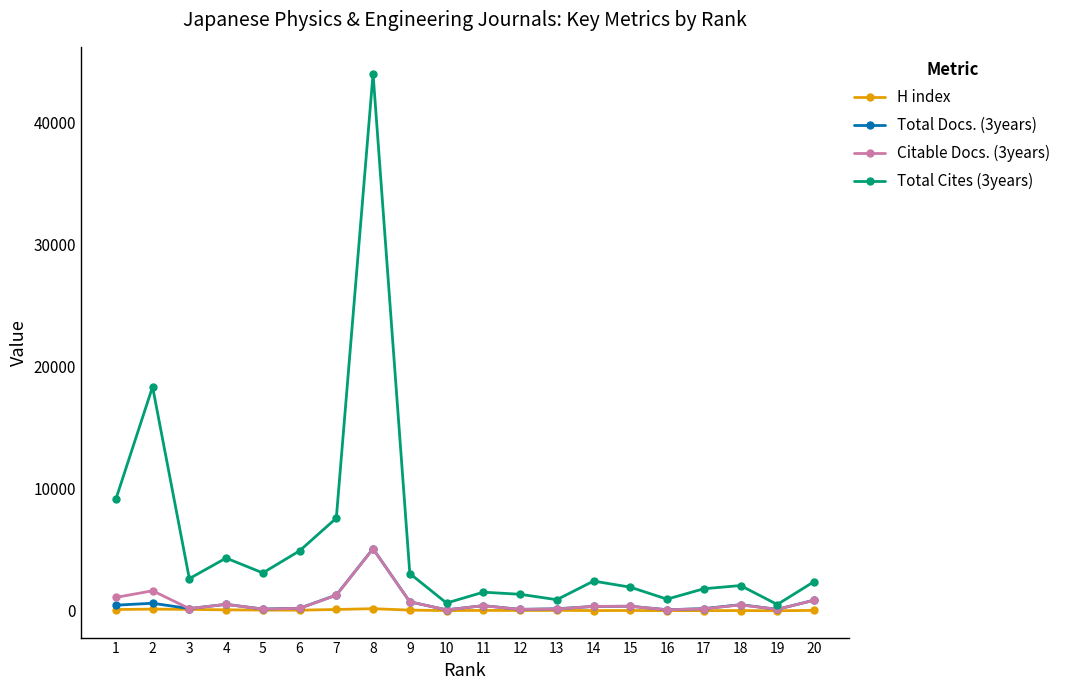

What are all the series names shown in the legend?

H index, Total Docs. (3years), Citable Docs. (3years), Total Cites (3years)